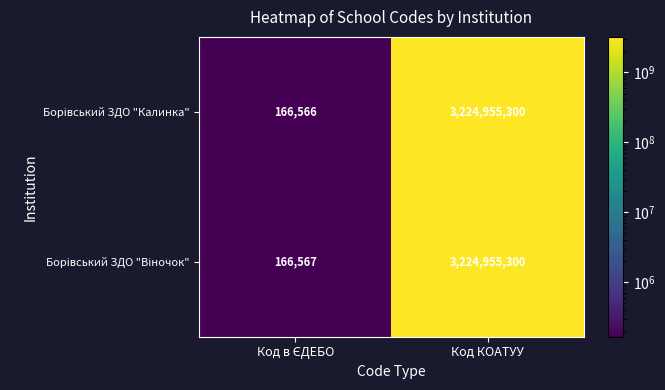

What is the minimum value shown in the chart?

166566